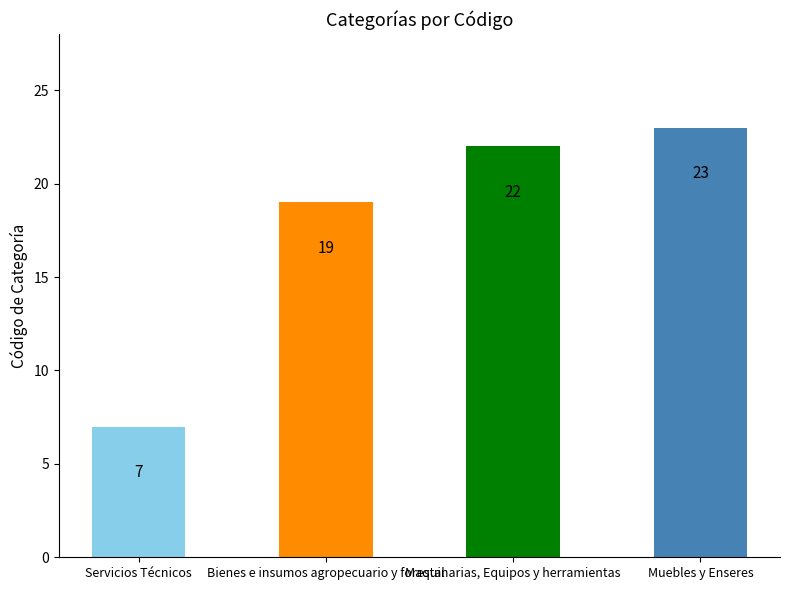

How many categories are shown in the chart?

4